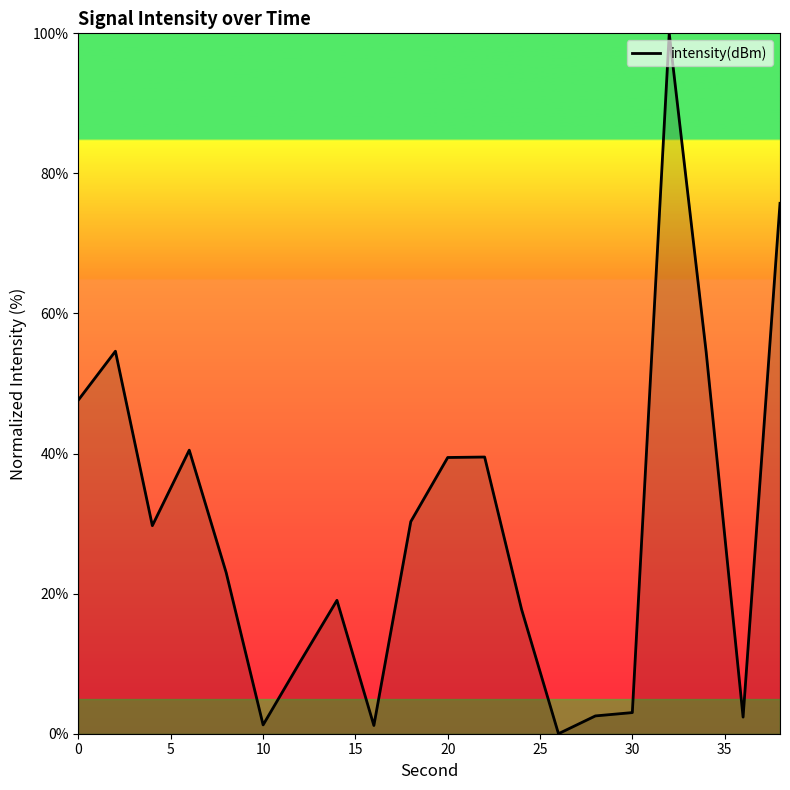

What is the difference between the maximum and minimum values?

100.0